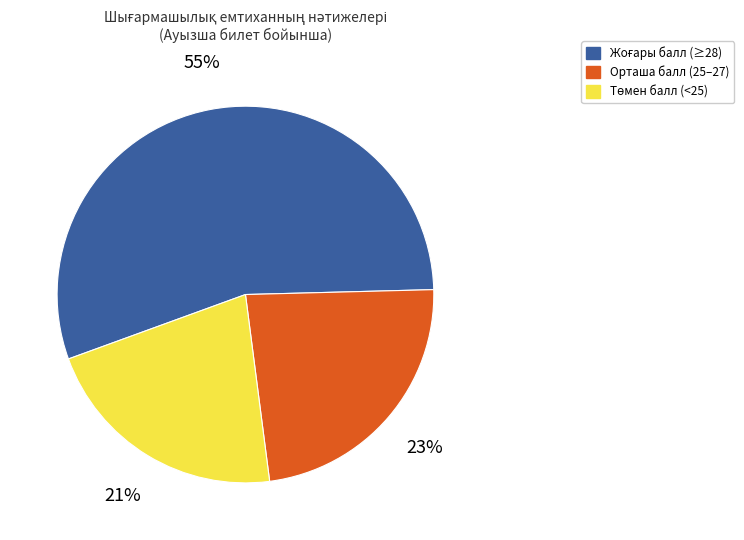

To the nearest percent, what is the difference between the largest and smallest slice percentages?

34%